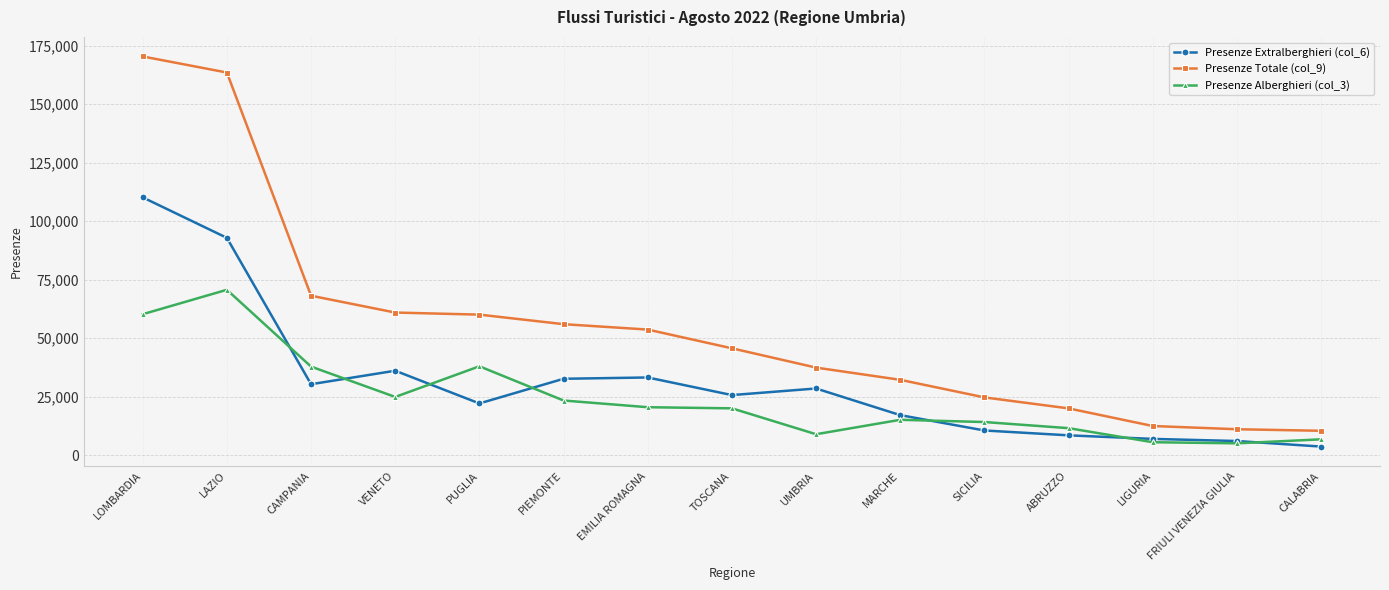

Which series ends up on top after the final intersection of Presenze Extralberghieri (col_6) and Presenze Alberghieri (col_3)?

Presenze Alberghieri (col_3)